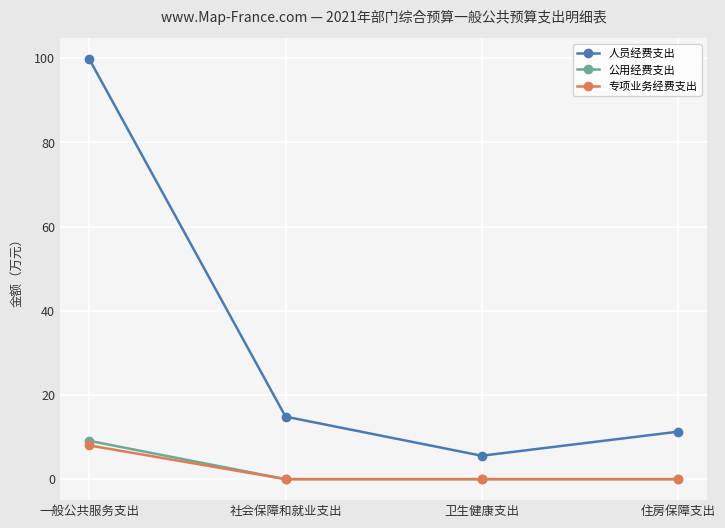

Does the chart have visible grid lines?

Yes